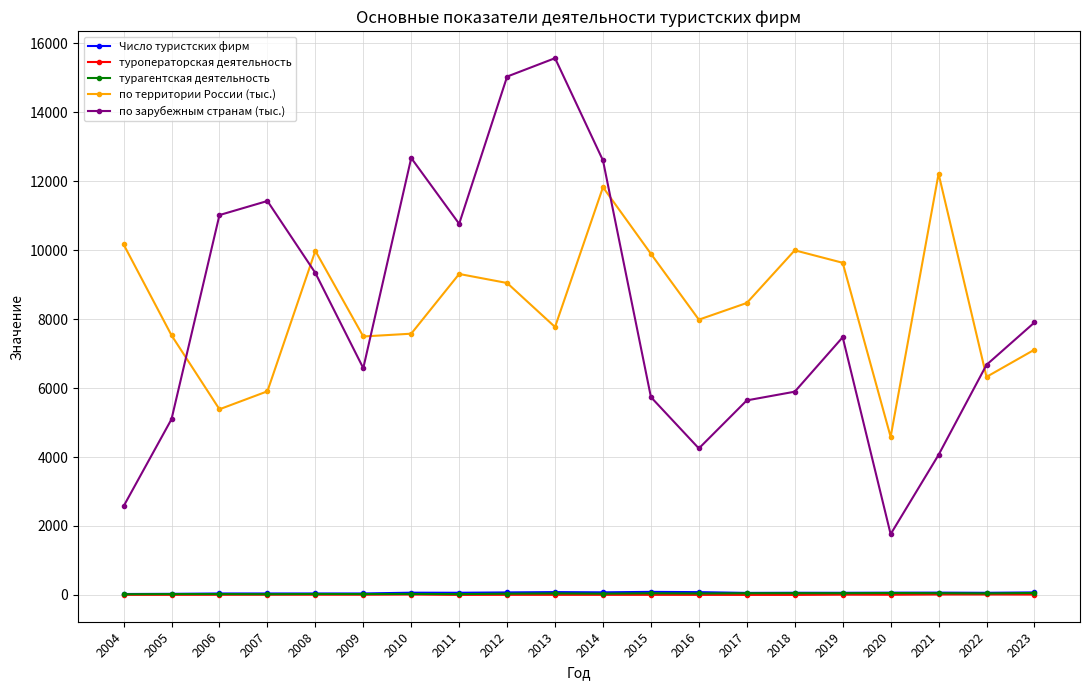

How many interior local valleys does the по территории России (тыс.) series have?

6